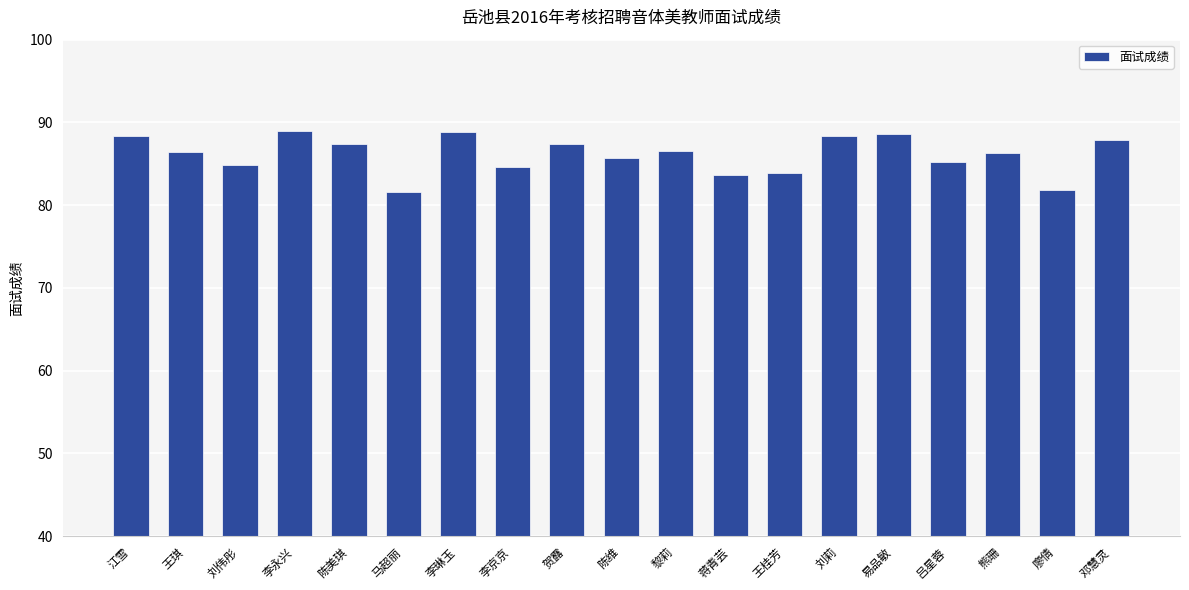

True or false: the data shows 86.2 at 熊珊.

True